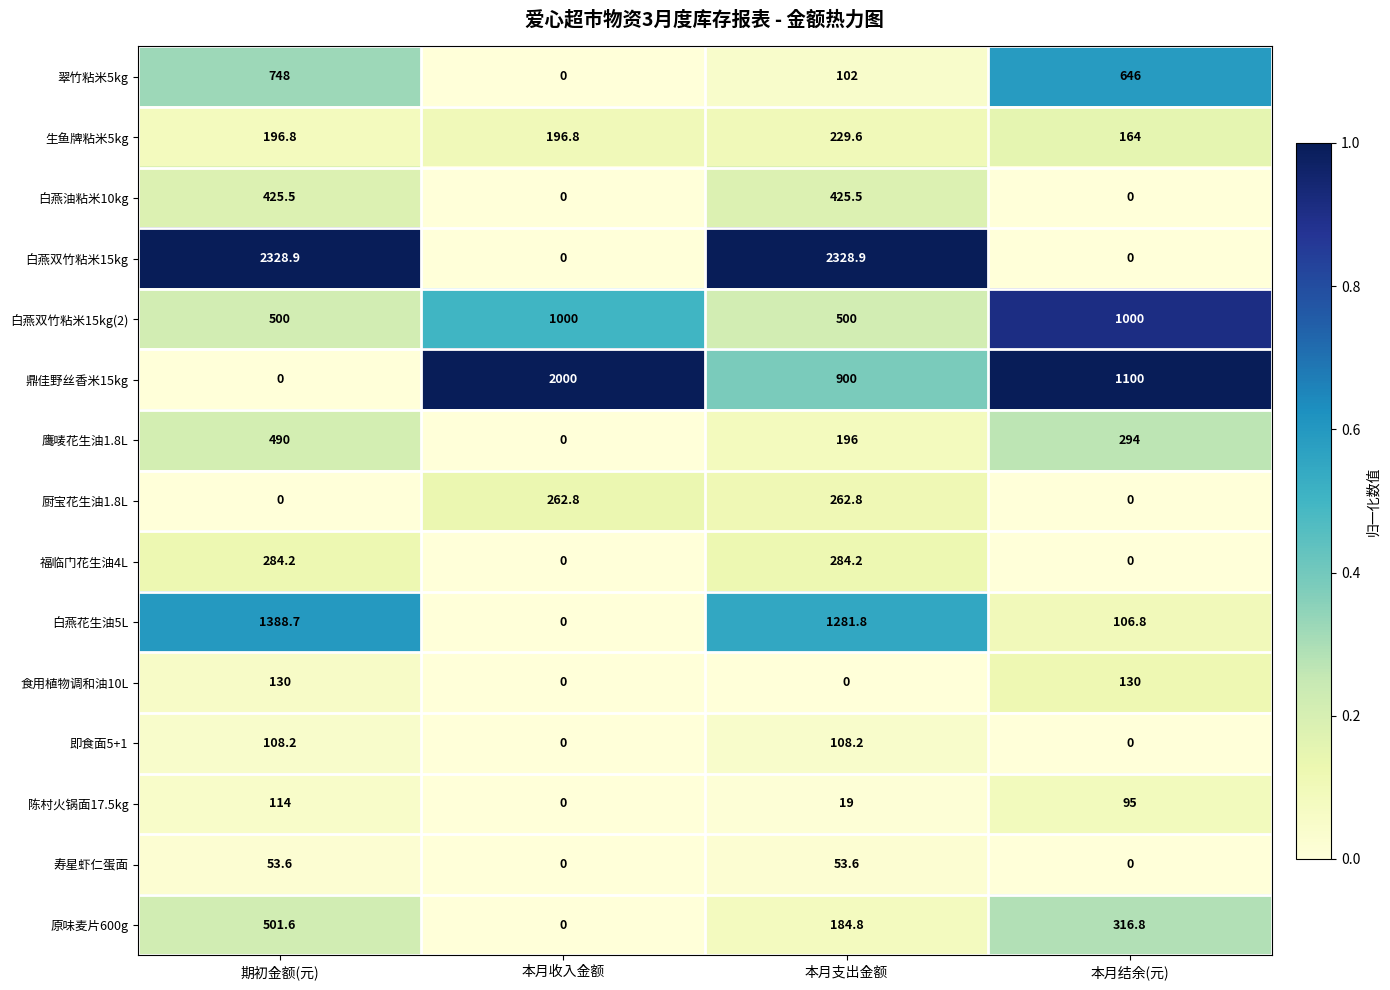

Where does the 寿星虾仁蛋面 series first go above 53?

期初金额(元)